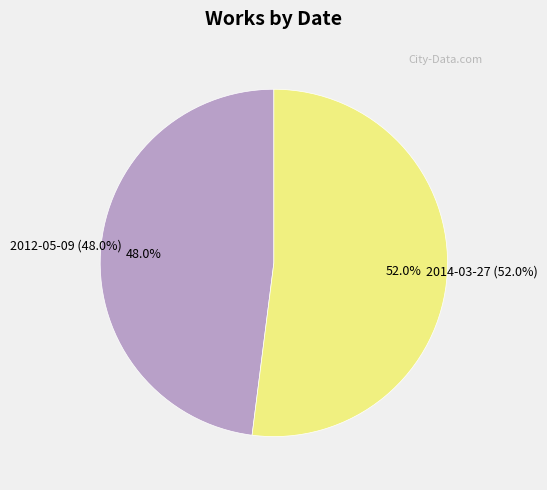

What percentage is the 2012-05-09 slice, to the nearest percent?

48%